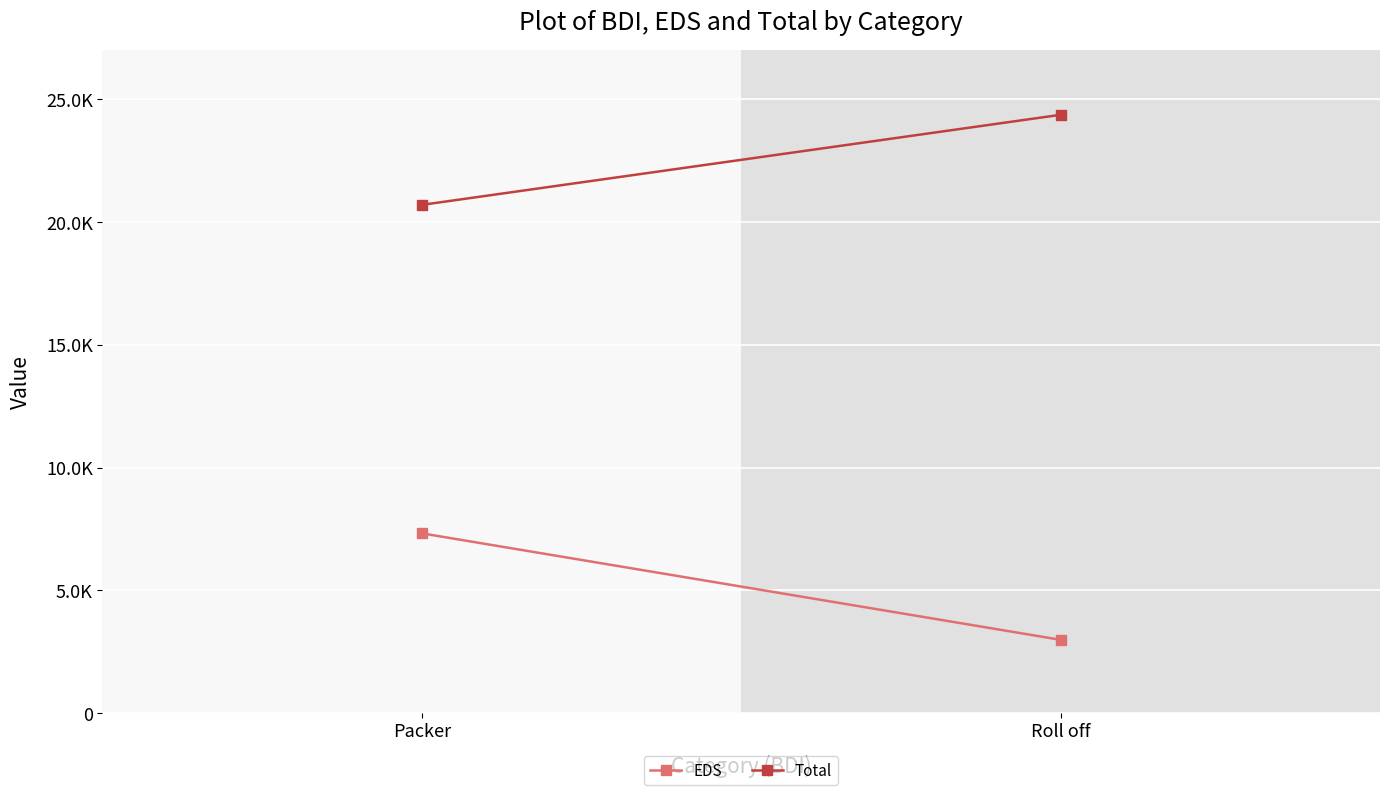

Which category has the highest value in the Total series?

Roll off